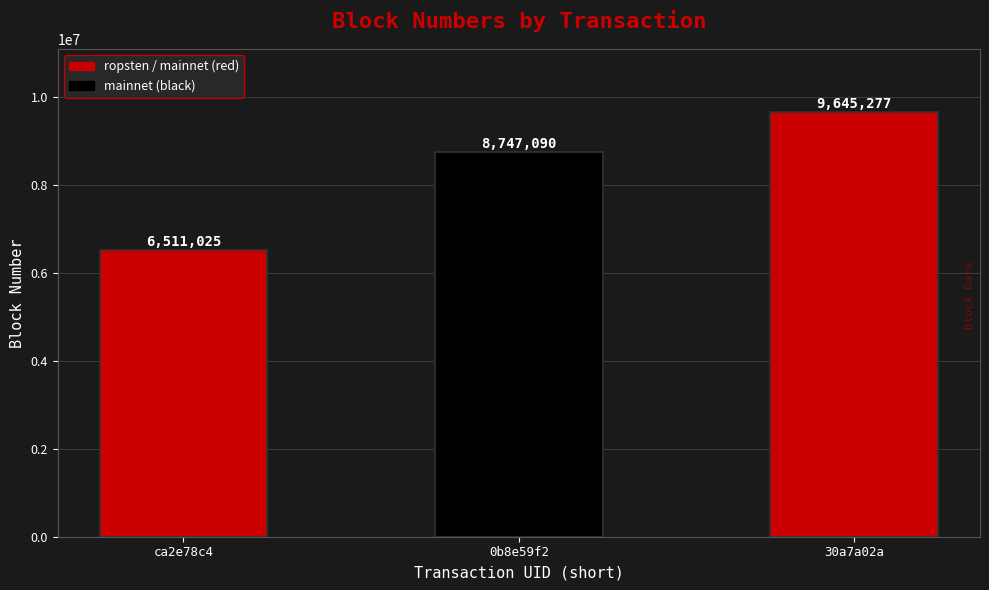

True or false: the data shows 8747090 at 0b8e59f2.

True